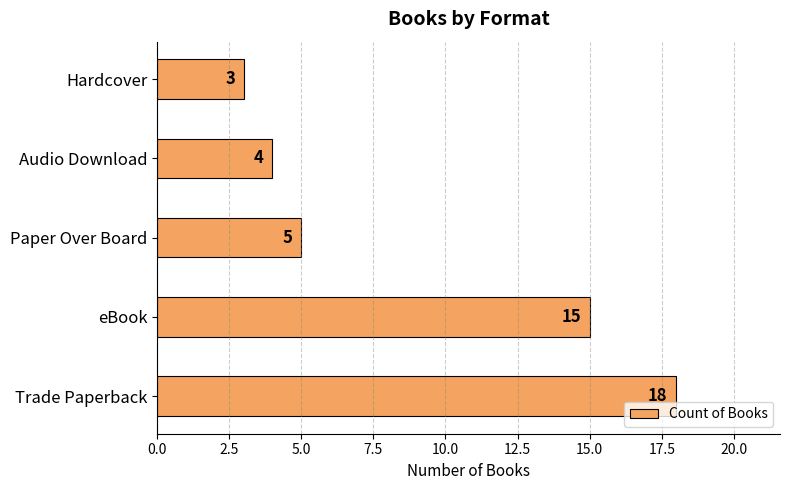

What is the maximum value shown in the chart?

18